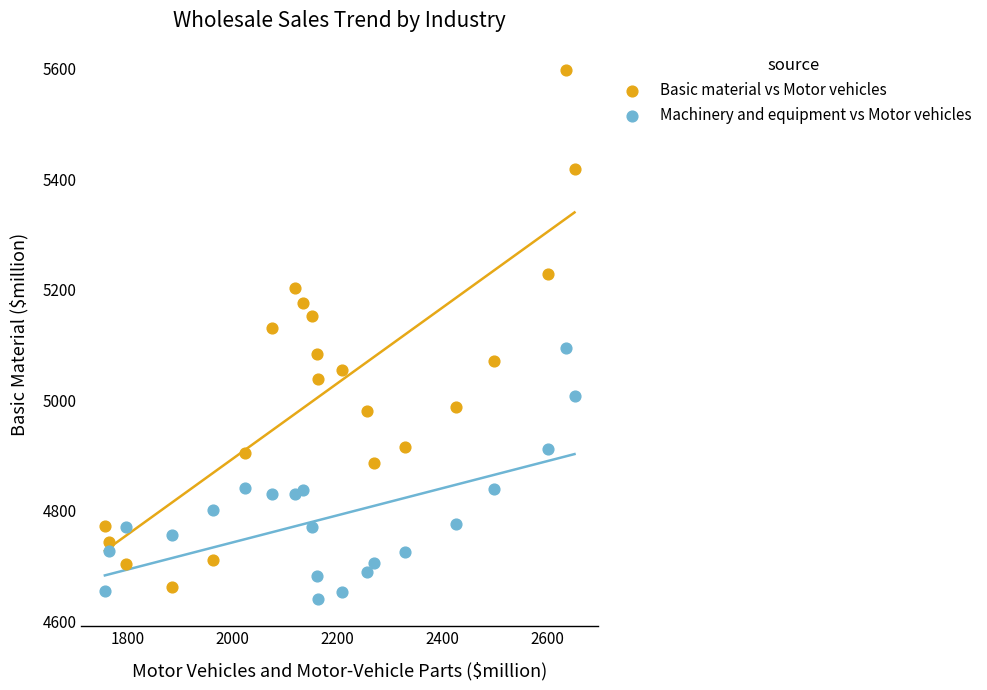

Across all data points, what is the range of X values (max minus min)?

896